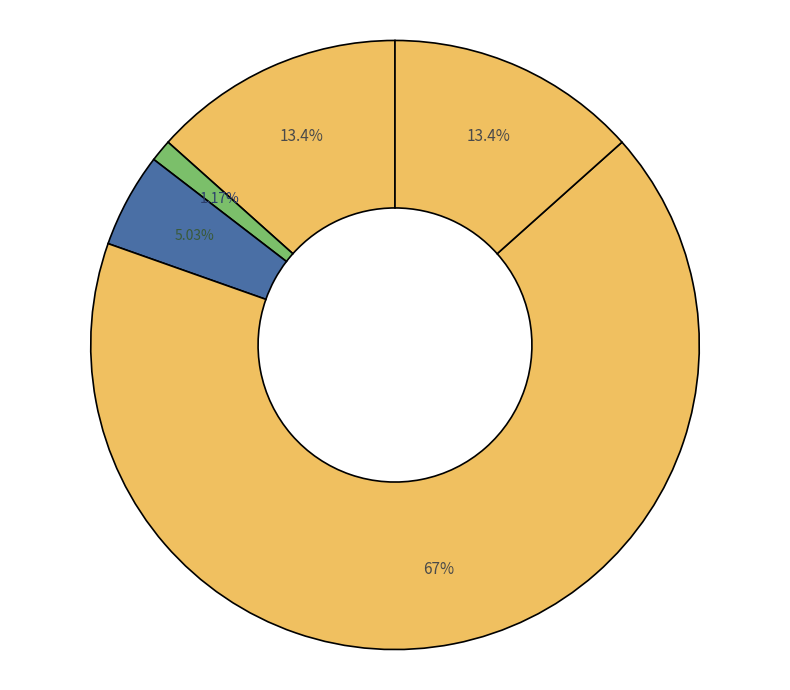

Count the number of slices in the pie.

5